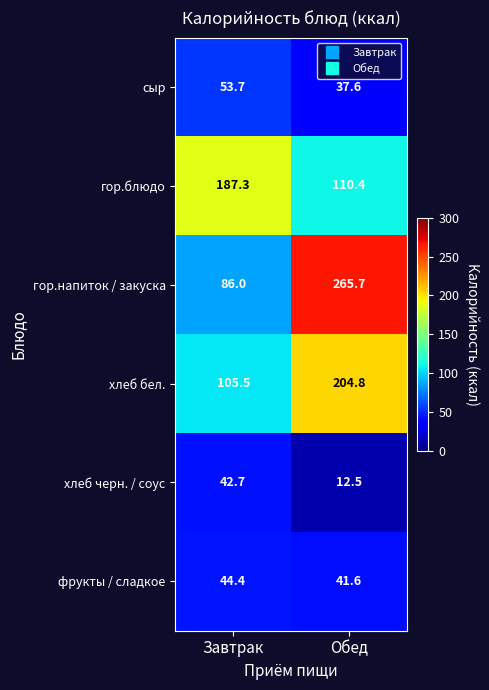

Which series changed the most between Завтрак and Обед?

гор.напиток / закуска